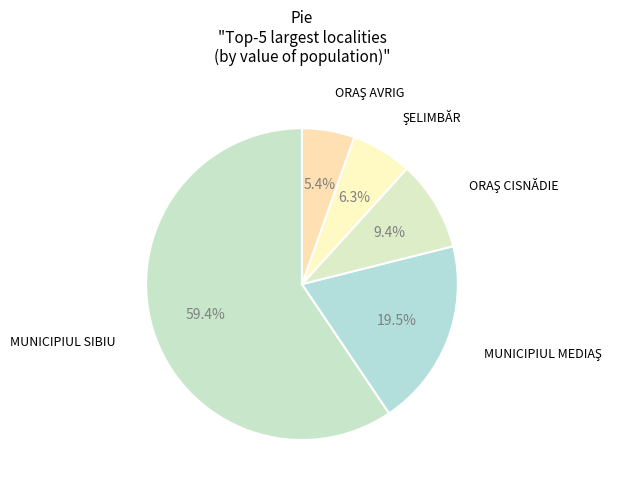

How many segments does this pie chart have?

5